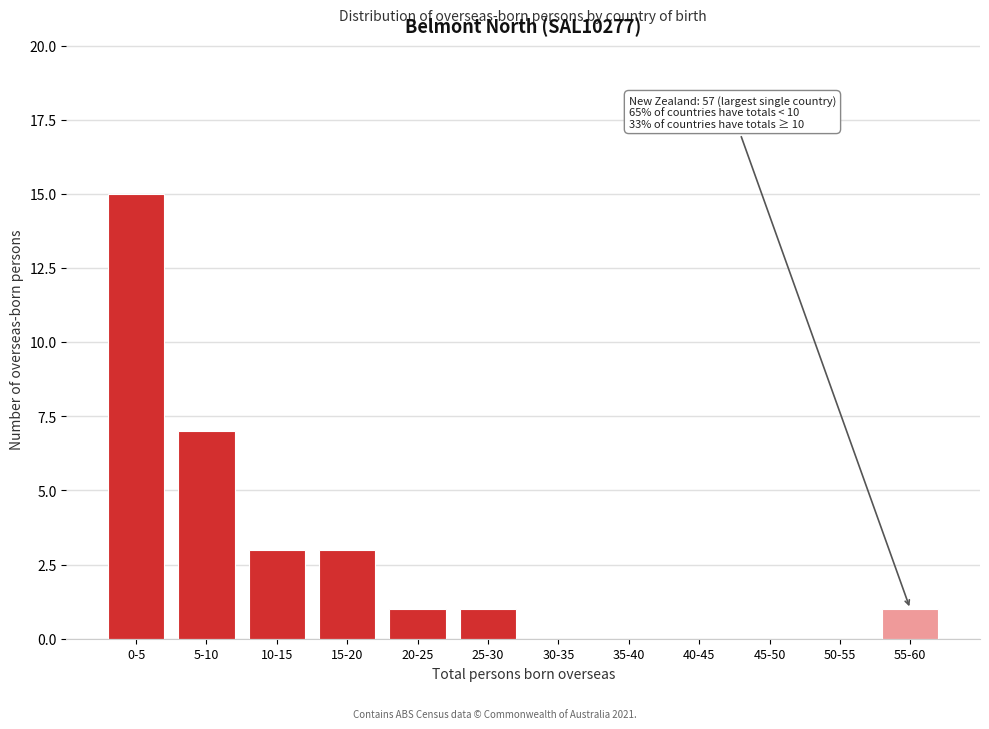

Reading right to left, transcribe all the data shown in this chart.

55-60=1	50-55=0	45-50=0	40-45=0	35-40=0	30-35=0	25-30=1	20-25=1	15-20=3	10-15=3	5-10=7	0-5=15